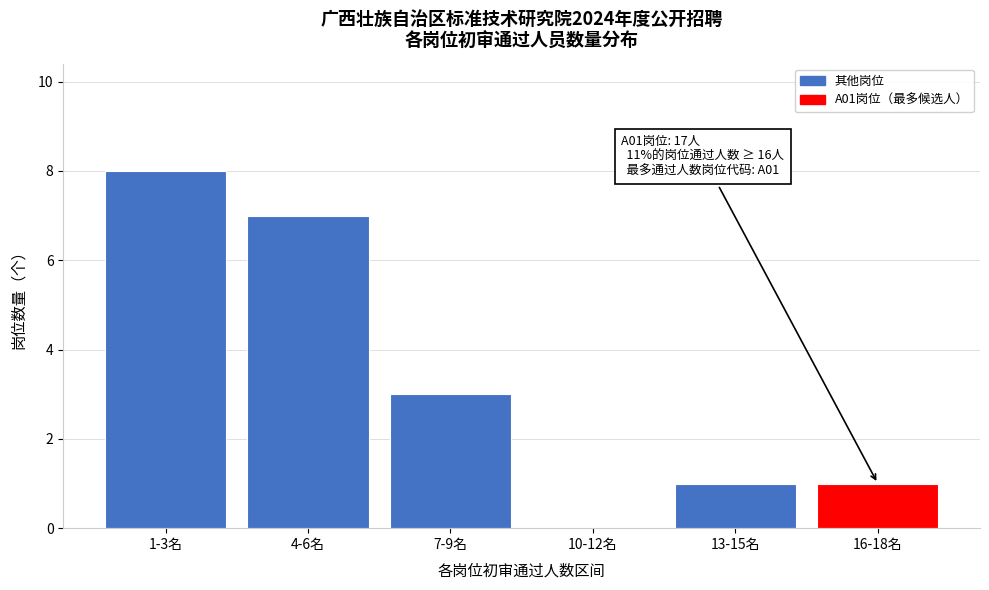

Reading left to right, what are all the values shown in this chart?

1-3名=8	4-6名=7	7-9名=3	10-12名=0	13-15名=1	16-18名=1